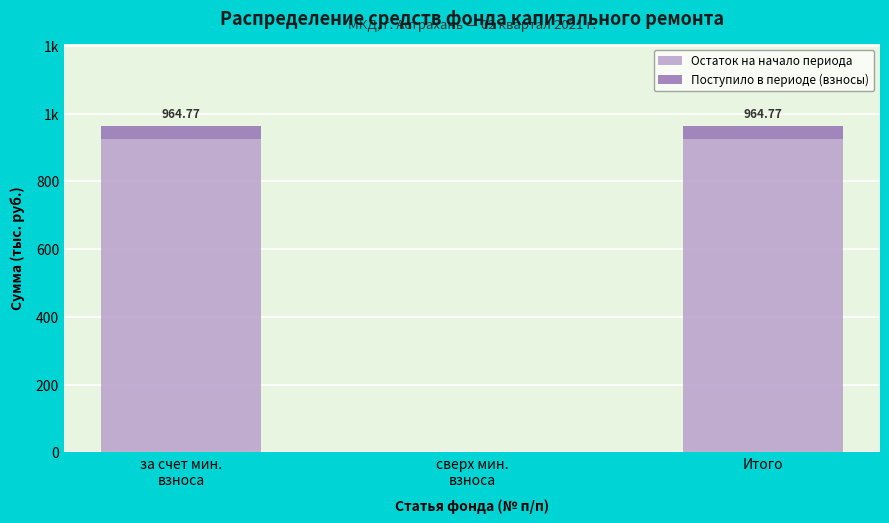

What are all the series names shown in the legend?

Остаток на начало периода, Поступило в периоде (взносы)